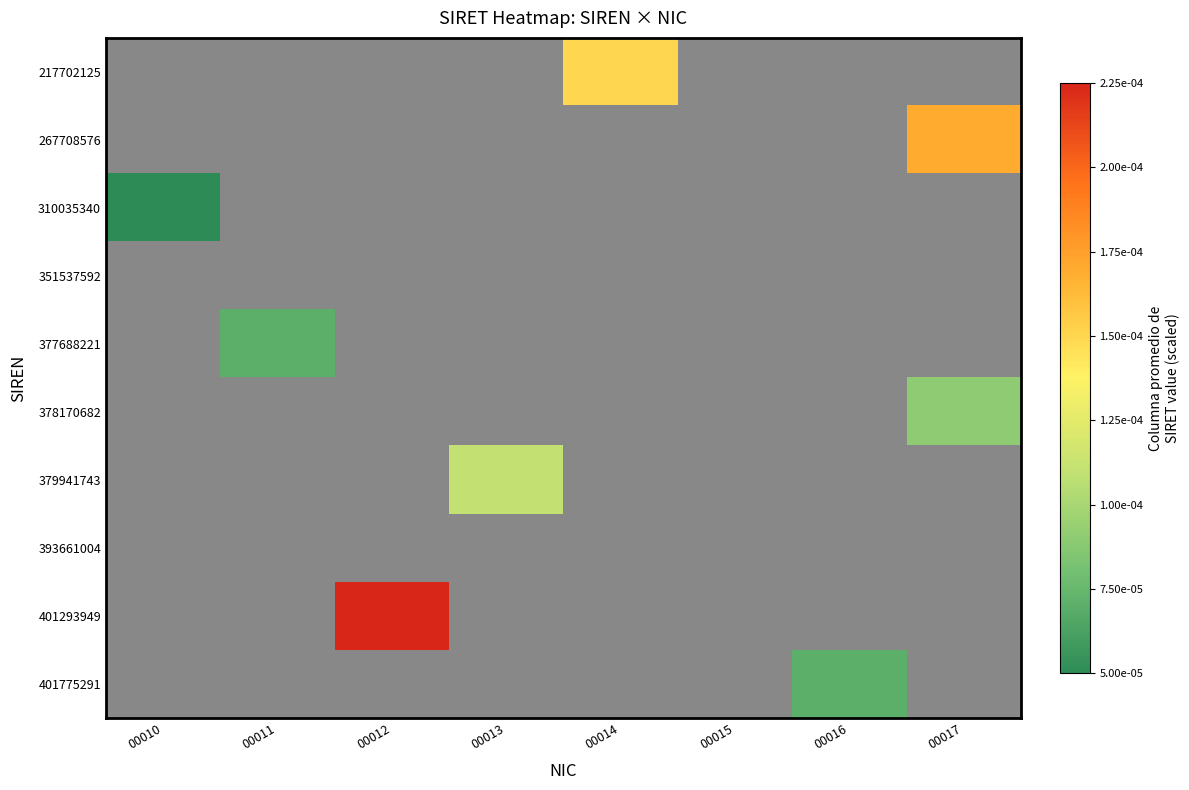

Which category has the lowest value across all series?

00010